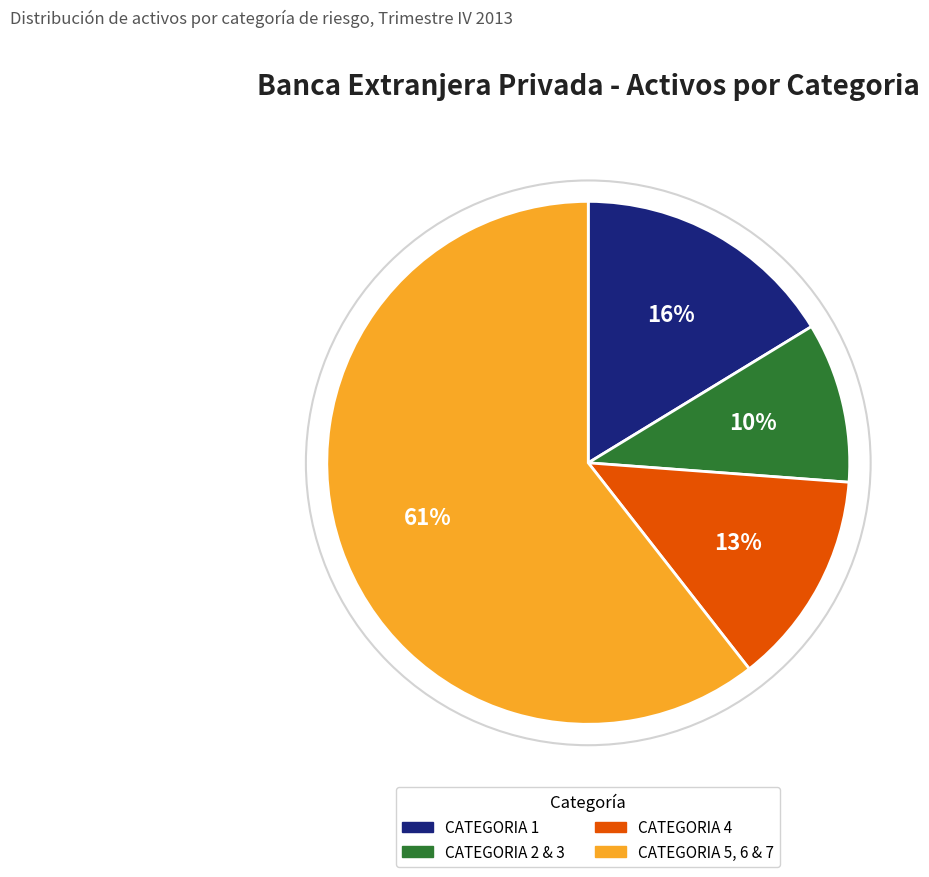

Which has a higher value, CATEGORIA 4 or CATEGORIA 1?

CATEGORIA 1